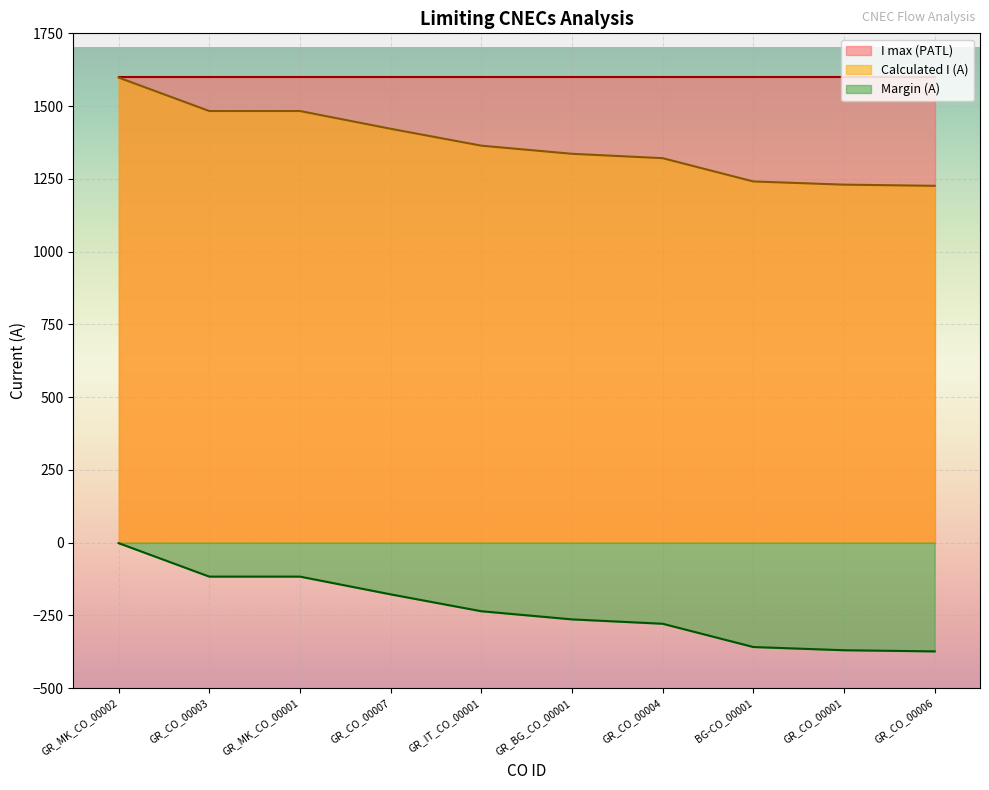

What is the difference between the second highest and second lowest values in the Margin (A) series?

253